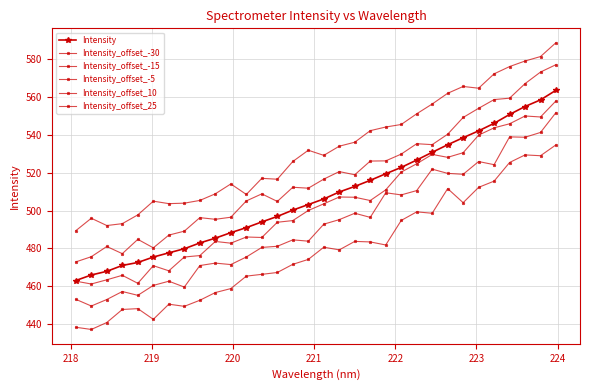

What is the average value of the Intensity_offset_10 series?

517.7